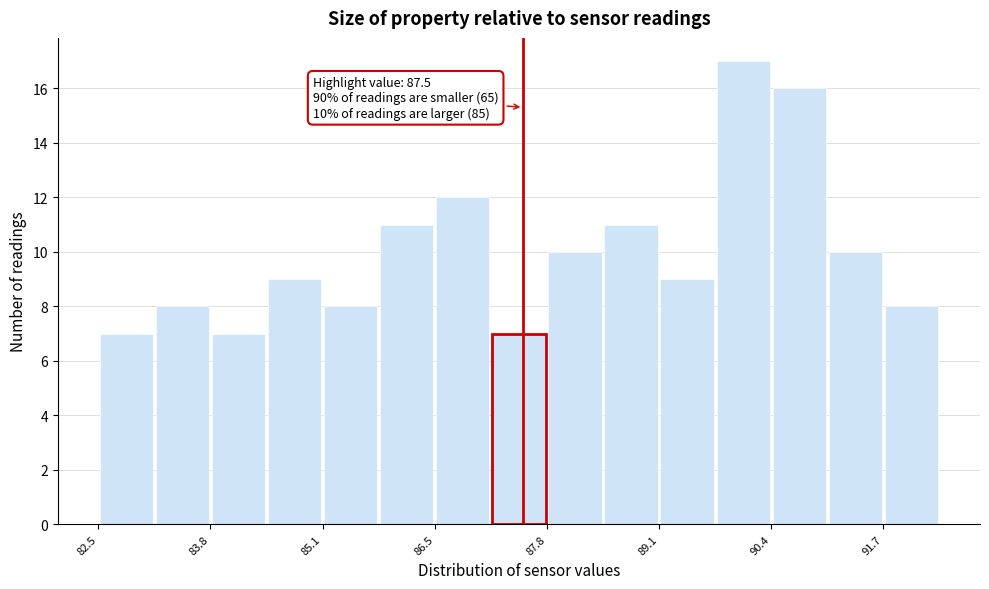

Around what value on the x-axis is the tallest bar? Give the approximate position of its centre, as read against the axis.

90.0